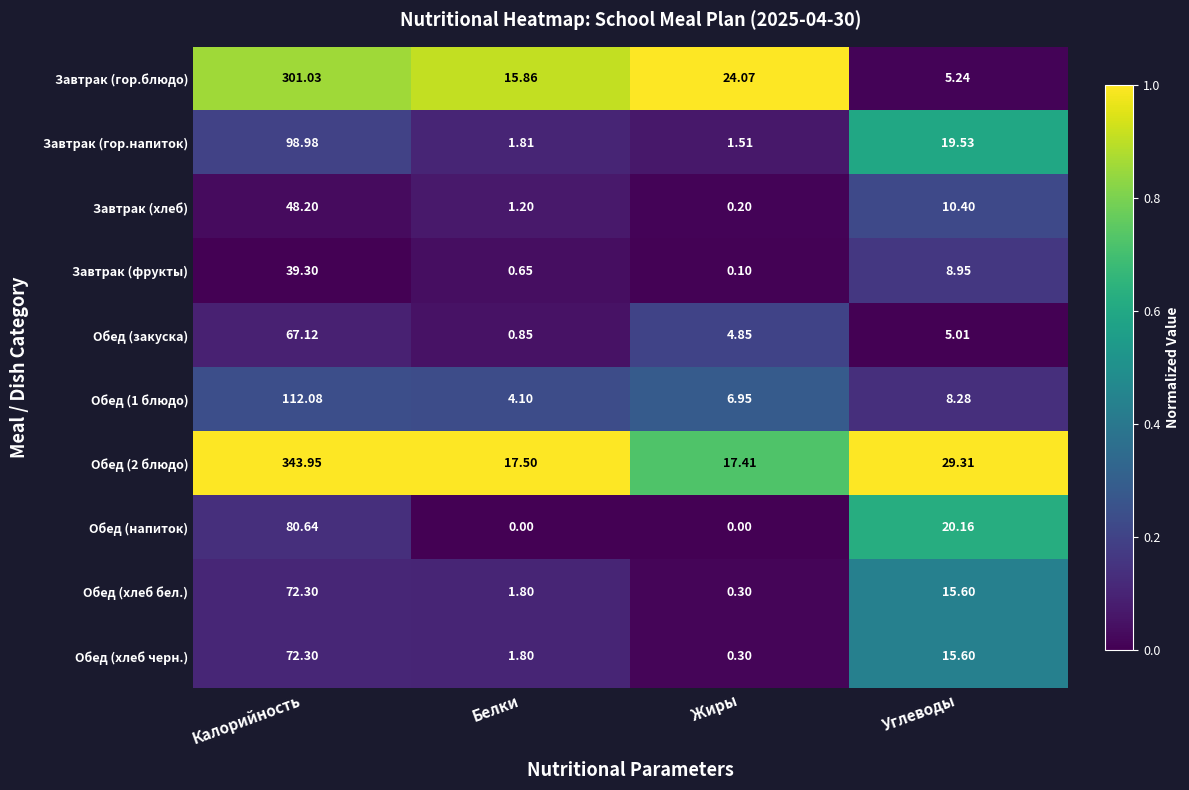

Which series has the largest range (max minus min)?

Обед (2 блюдо)